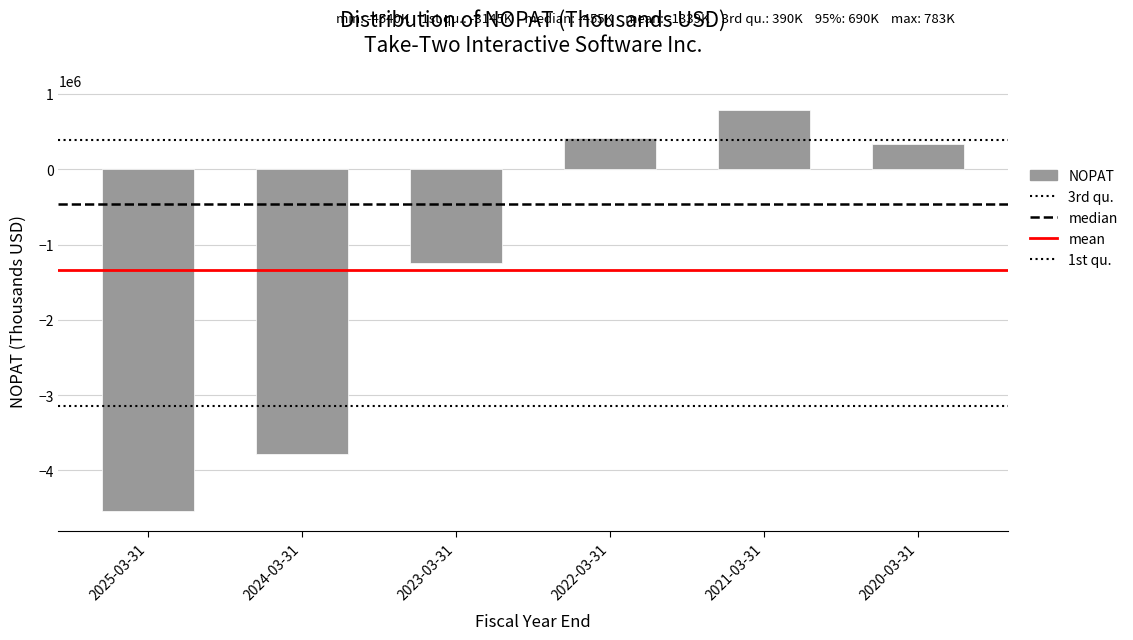

How many values are below zero?

3